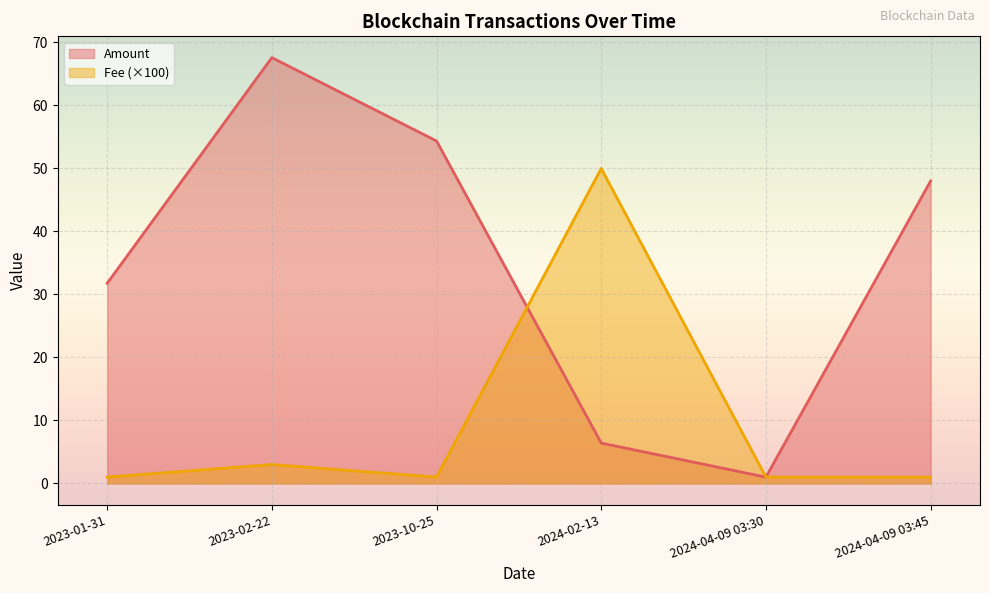

True or false: Amount has a value of 1.0 at 2024-04-09 03:30.

True